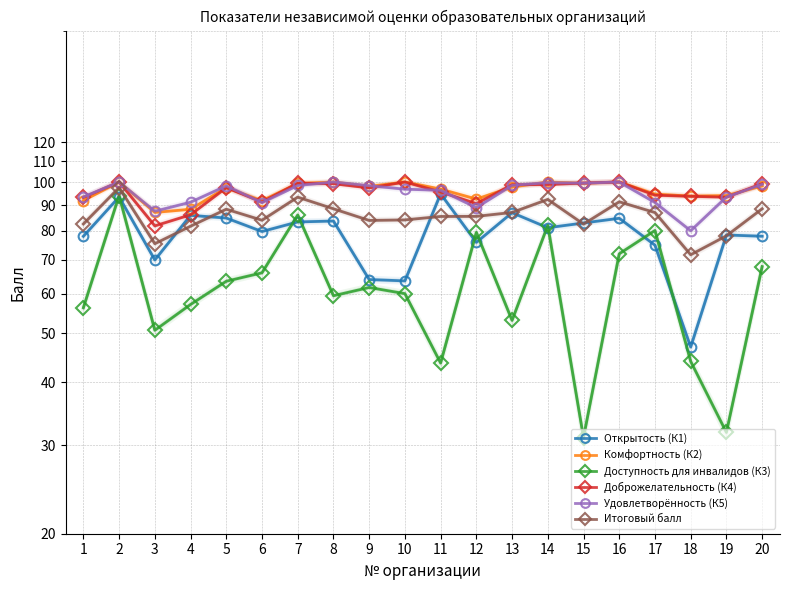

How many values in the Удовлетворённость (К5) series exceed 98?

10